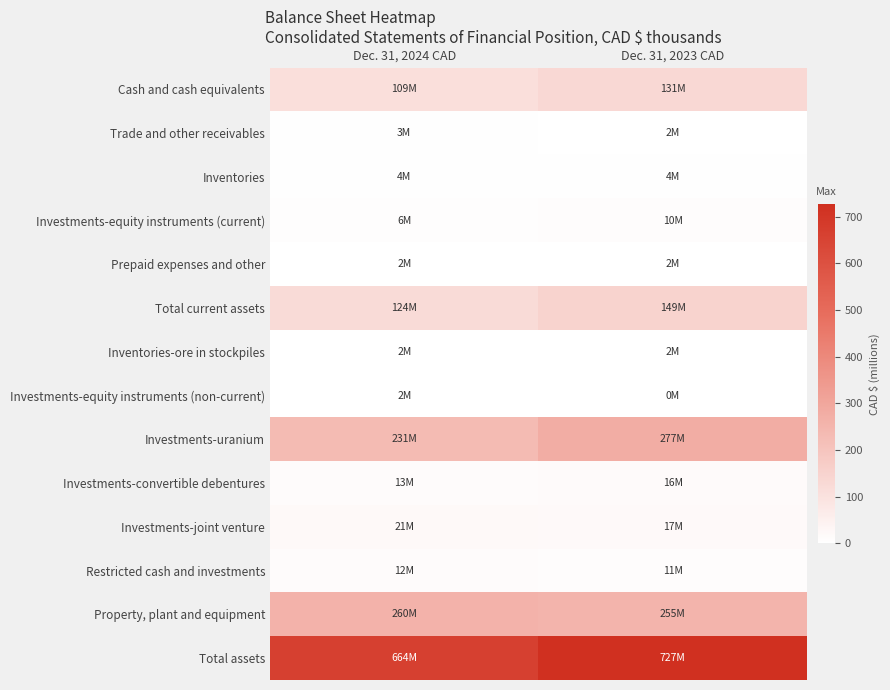

List the series in order of their peak value, highest first.

Total assets, Investments-uranium, Property, plant and equipment, Total current assets, Cash and cash equivalents, Investments-joint venture, Investments-convertible debentures, Restricted cash and investments, Investments-equity instruments (current), Inventories, Trade and other receivables, Inventories-ore in stockpiles, Prepaid expenses and other, Investments-equity instruments (non-current)